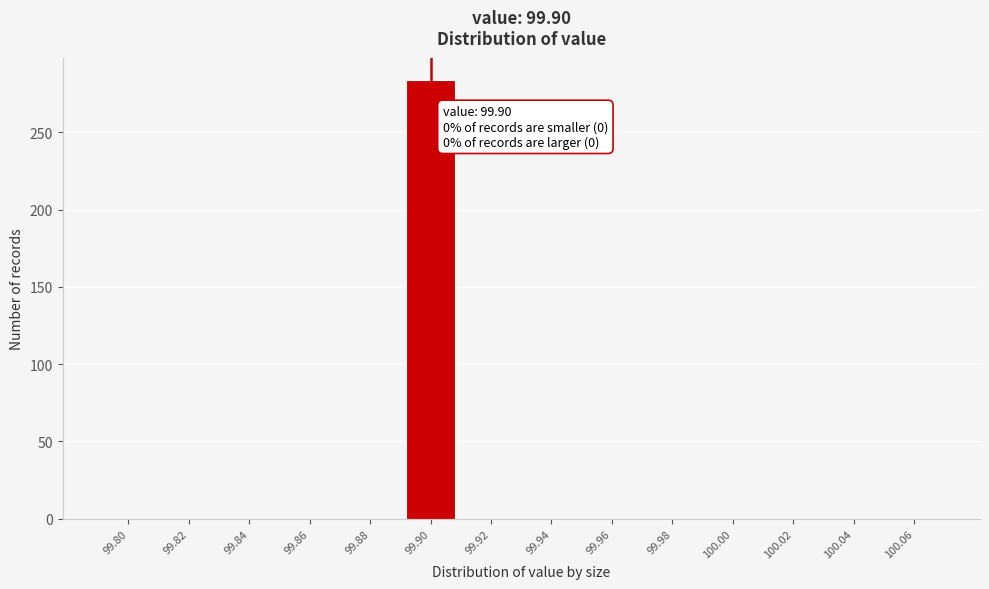

Reading right to left, extract all data points from this chart.

100.06=0	100.04=0	100.02=0	100.00=0	99.98=0	99.96=0	99.94=0	99.92=0	99.90=284	99.88=0	99.86=0	99.84=0	99.82=0	99.80=0